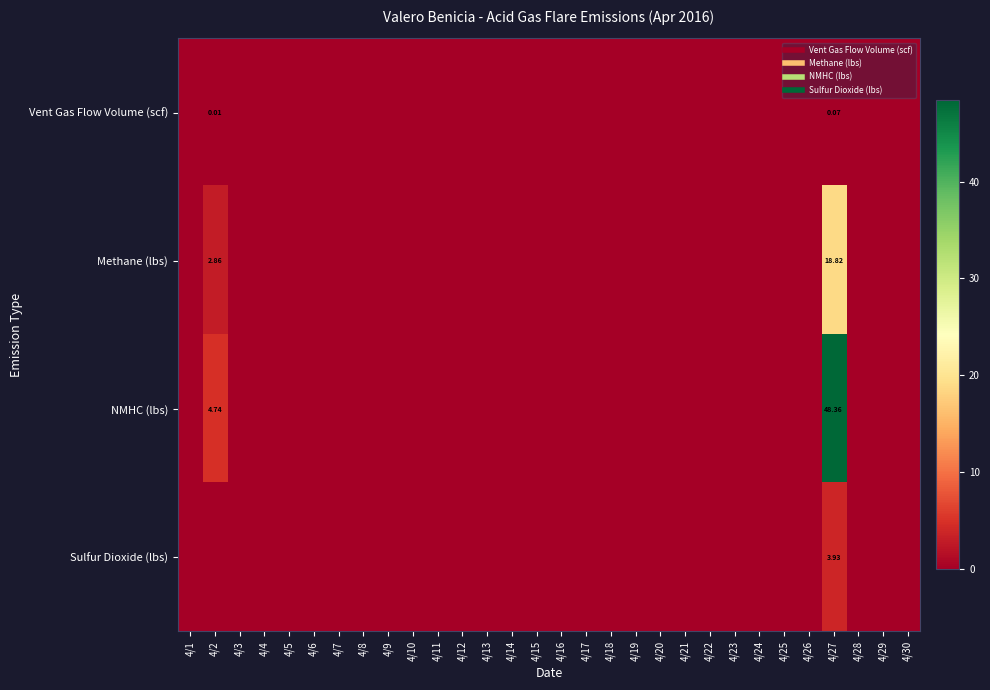

At which label is Sulfur Dioxide (lbs) closest to 1?

4/1